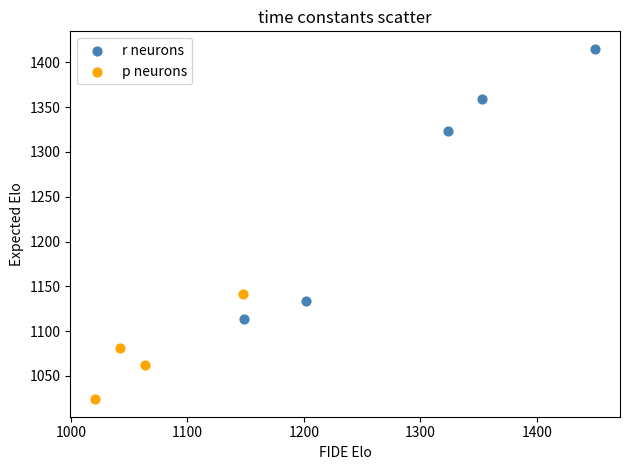

What are all the series names shown in the legend?

r neurons, p neurons